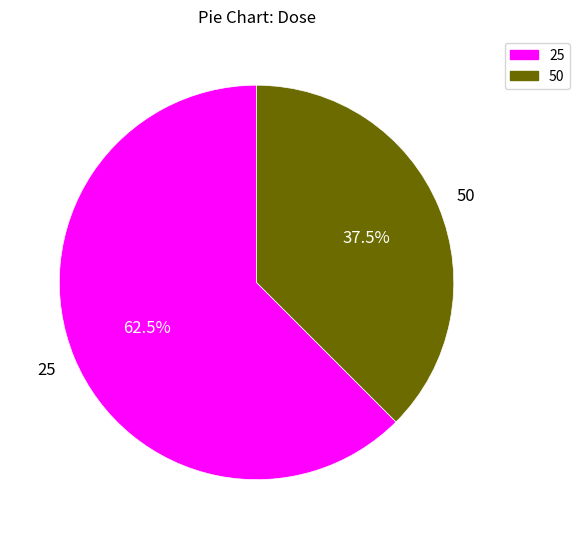

Rank the categories by value from lowest to highest.

50, 25